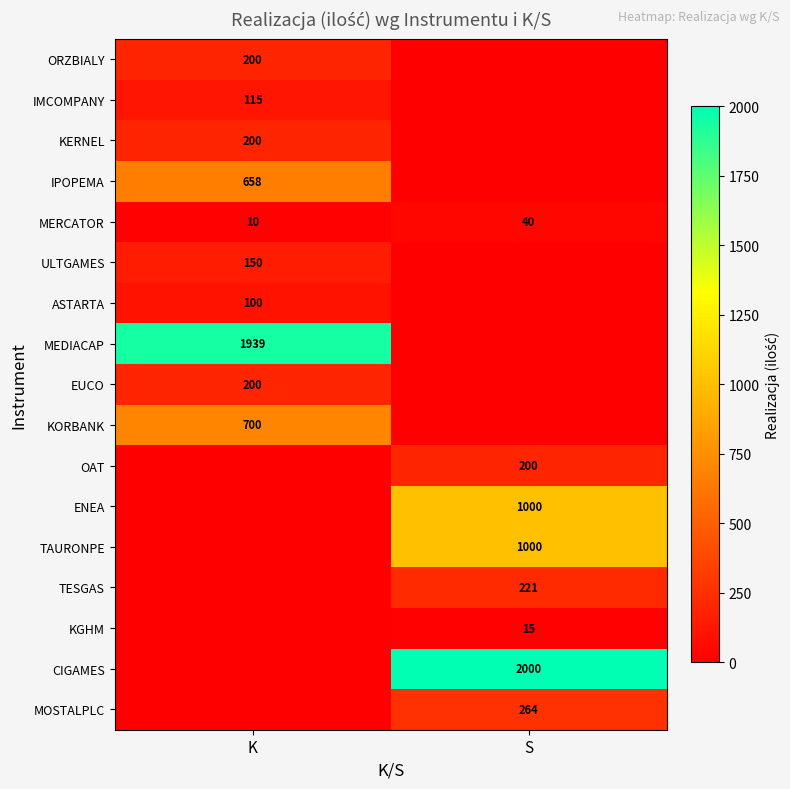

What is the difference between the maximum and minimum values in the MERCATOR series?

30